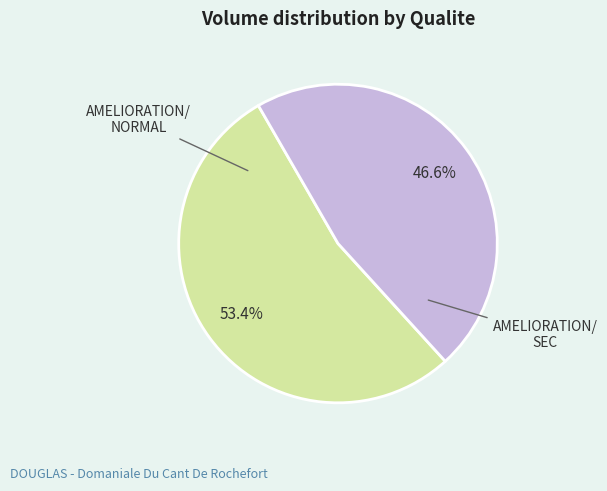

Is there any slice that represents more than half of the pie?

Yes